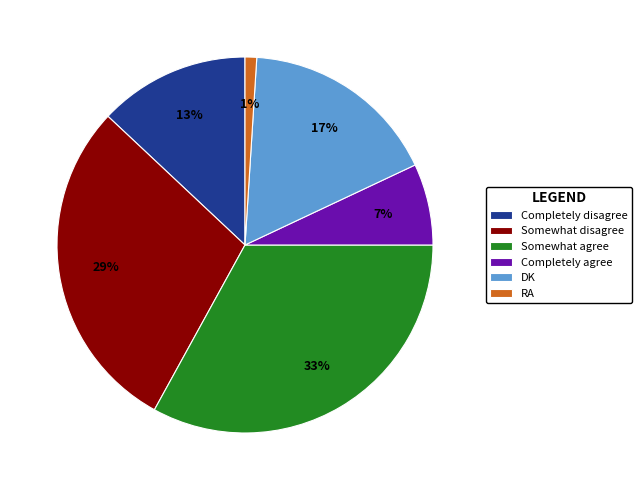

Which has a higher value, RA or DK?

DK